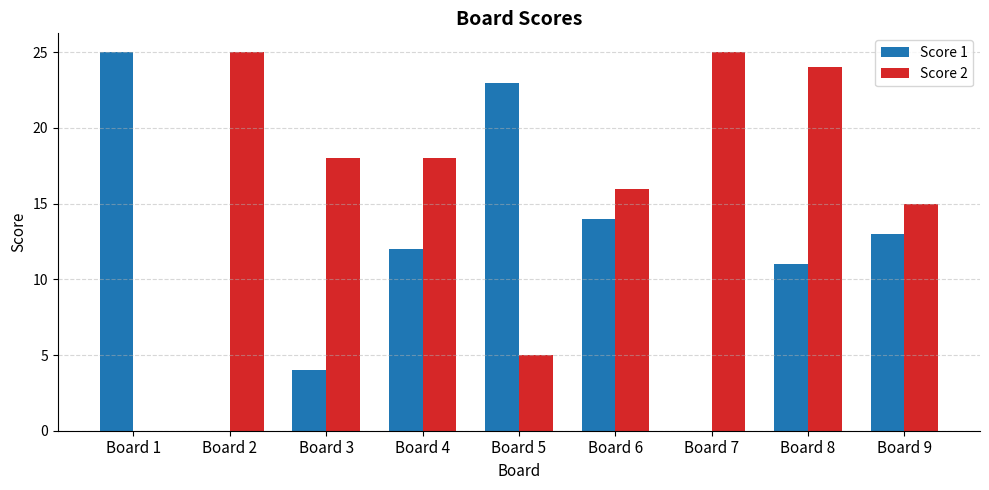

What is the highest value of the Score 2 series?

25